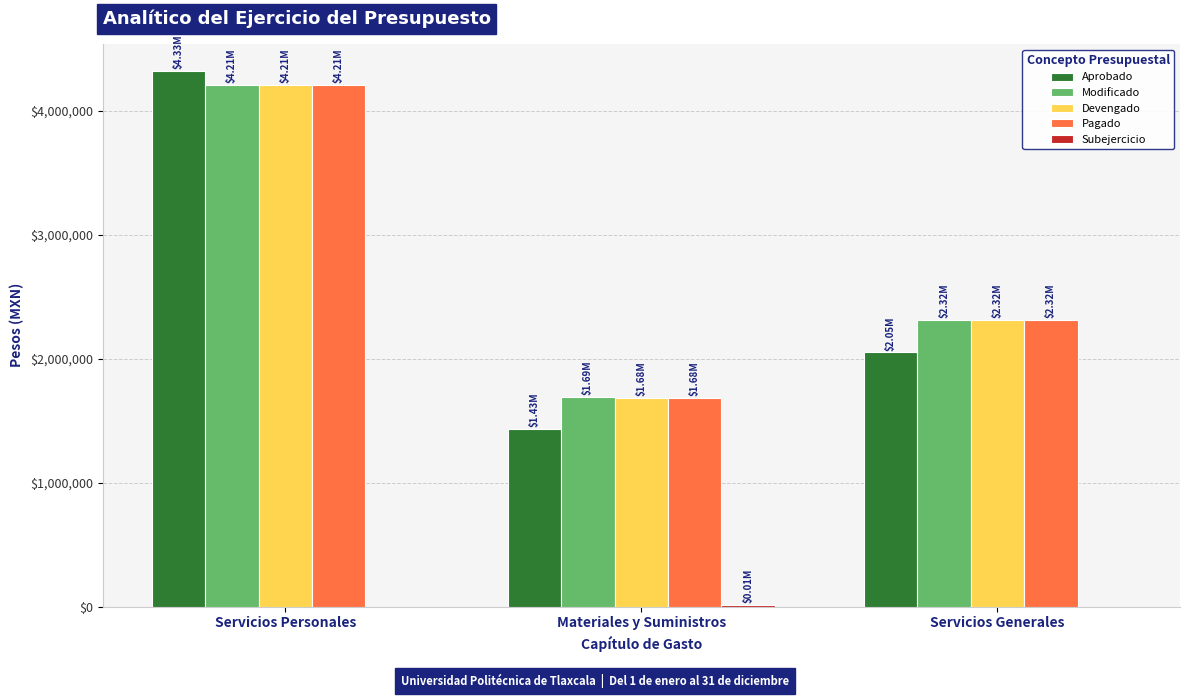

What is the sum of all Modificado values?

8222259